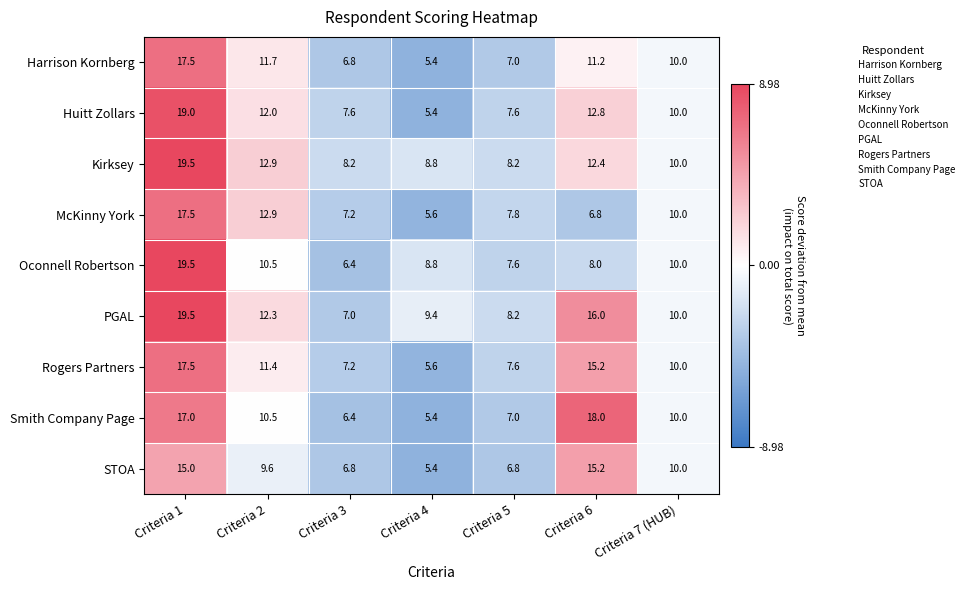

Which series changed the most between Criteria 6 and Criteria 7 (HUB)?

Smith Company Page